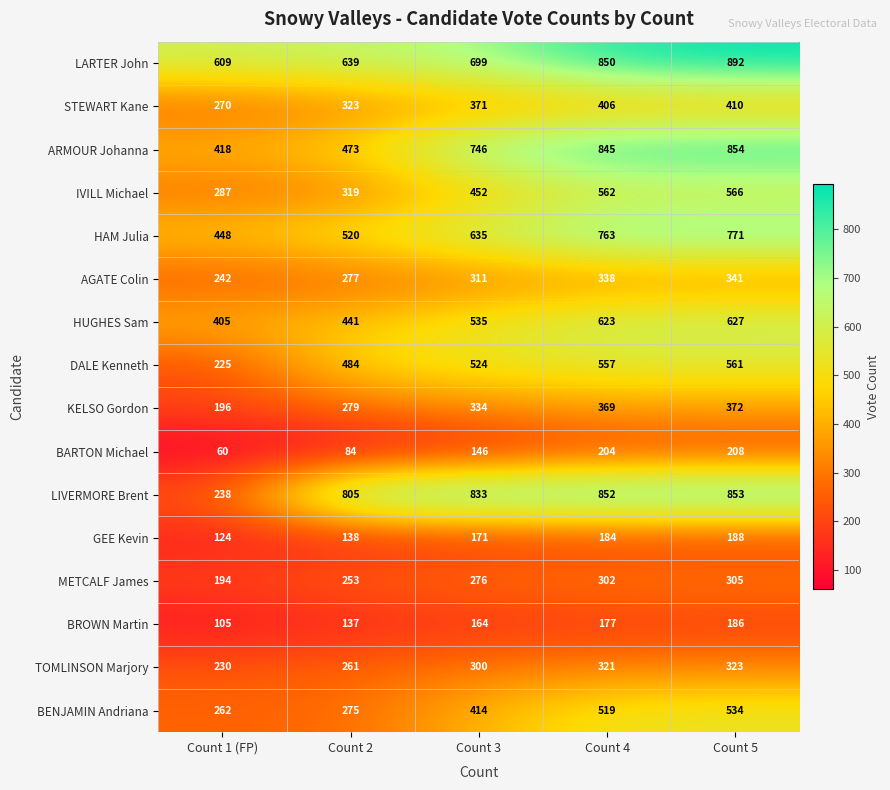

What is the difference between the highest and lowest values at Count 1 (FP)?

549